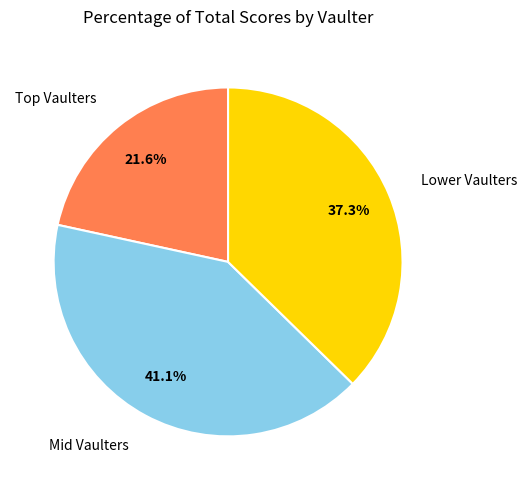

Is there any slice that represents more than half of the pie?

No